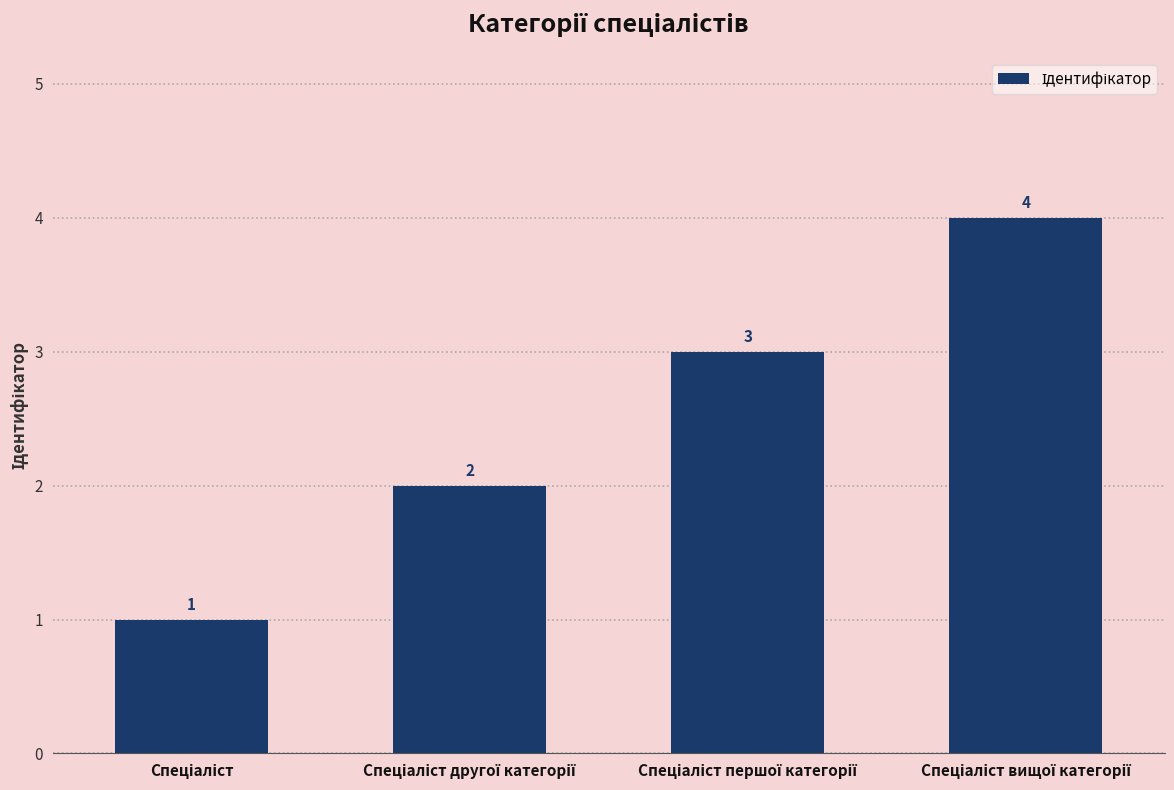

What is the value of the 3rd bar from the left?

3